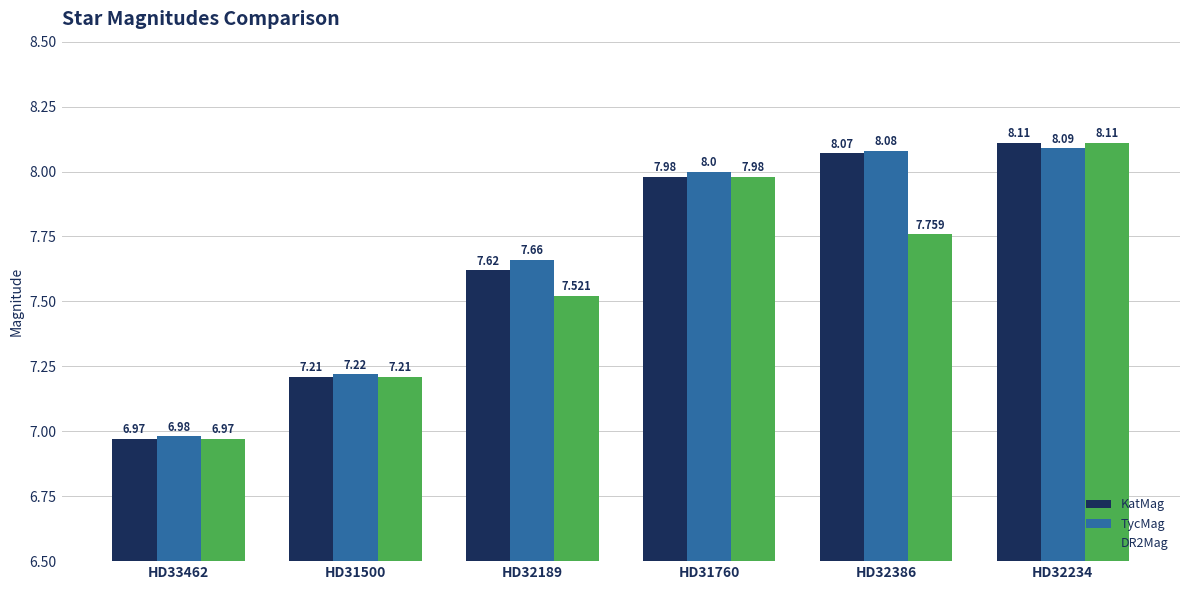

Which series has the largest total across all categories?

TycMag